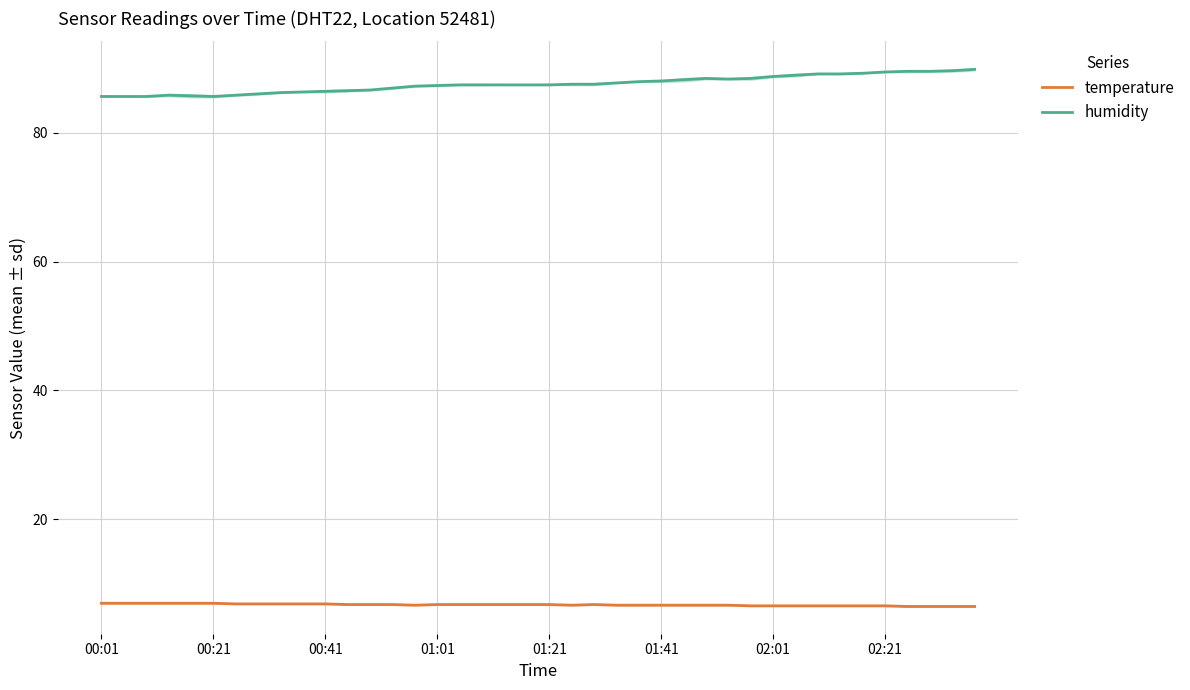

Which series changed the most between 8 and 26?

humidity